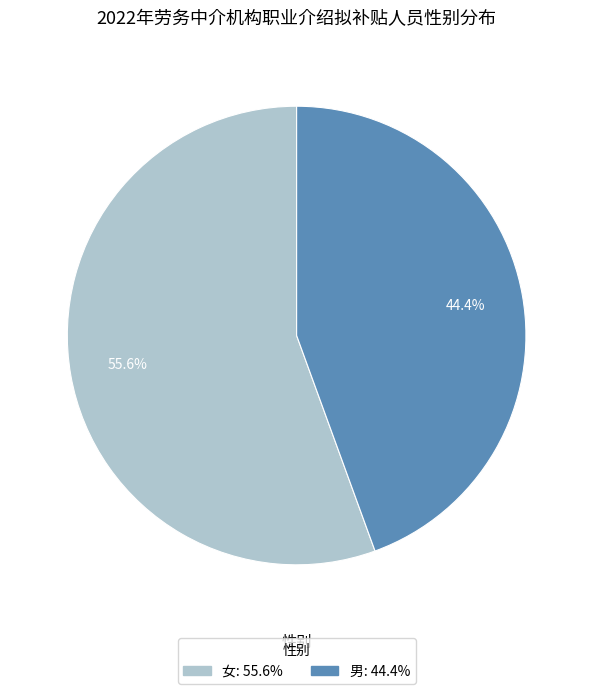

What is the total percentage of 男 and 女?

100.0%